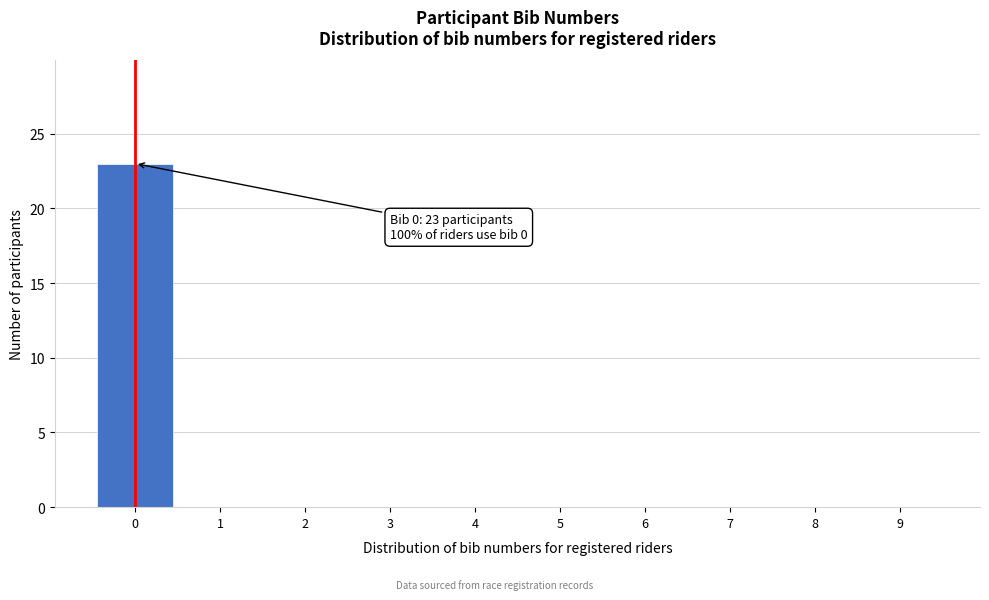

Over which range of the x-axis is the bar tallest?

-0.5 to 0.5